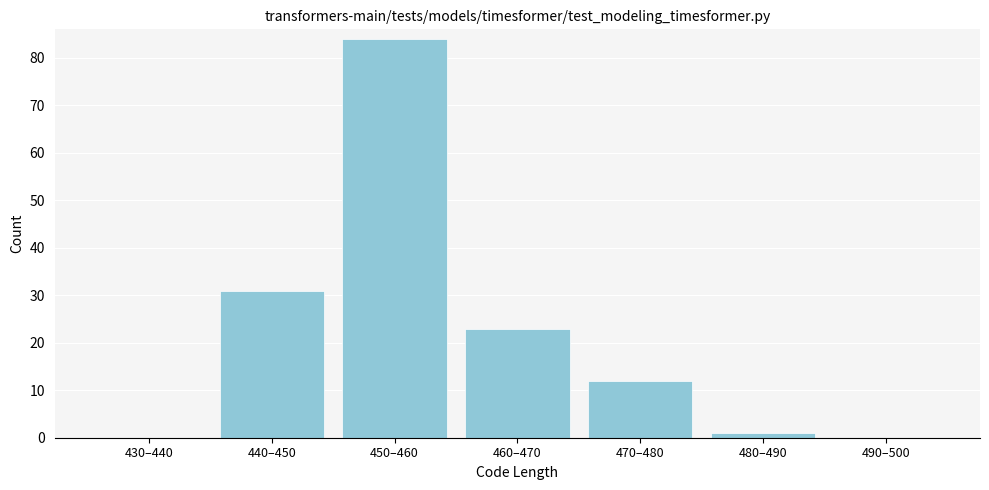

Reading left to right, extract all data points from this chart.

430–440=0	440–450=31	450–460=84	460–470=23	470–480=12	480–490=1	490–500=0